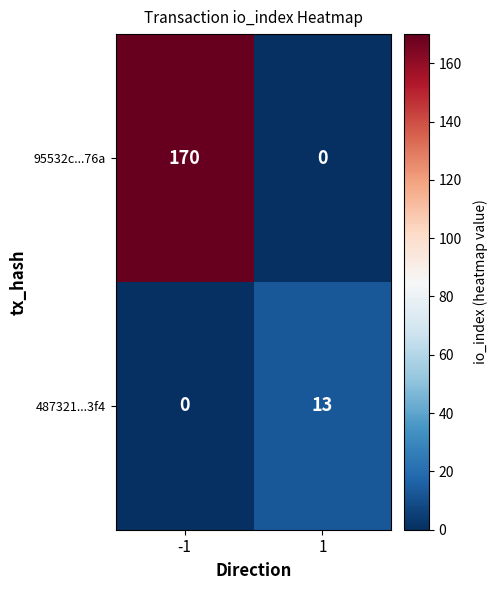

List the series in order of their peak value, highest first.

95532c...76a, 487321...3f4